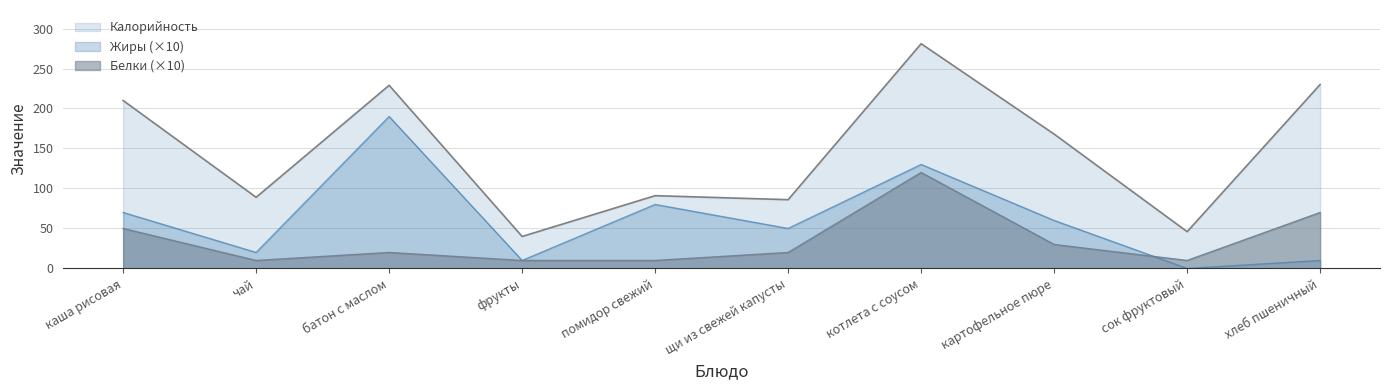

Where is the first local minimum for Жиры?

чай